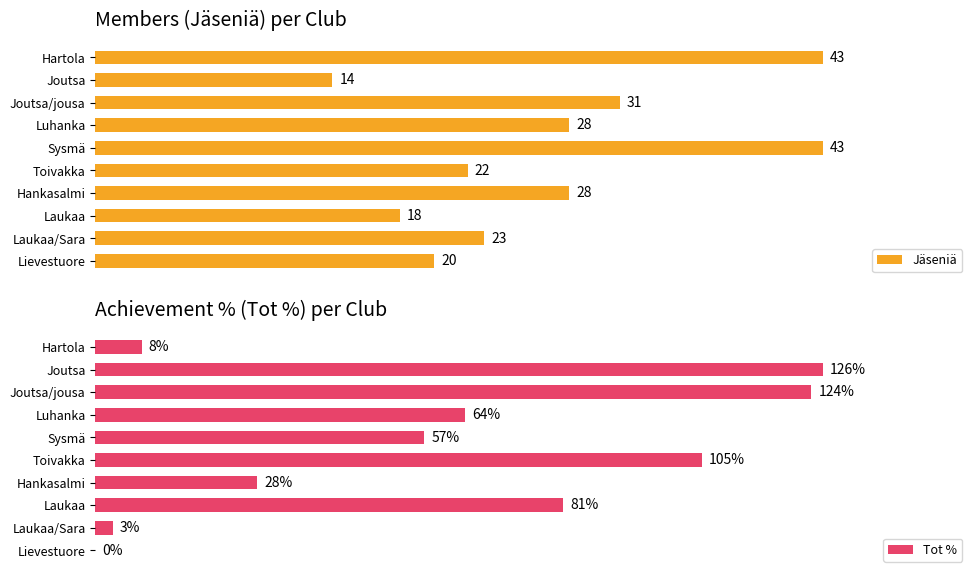

At which label does Jäseniä reach its minimum?

Joutsa